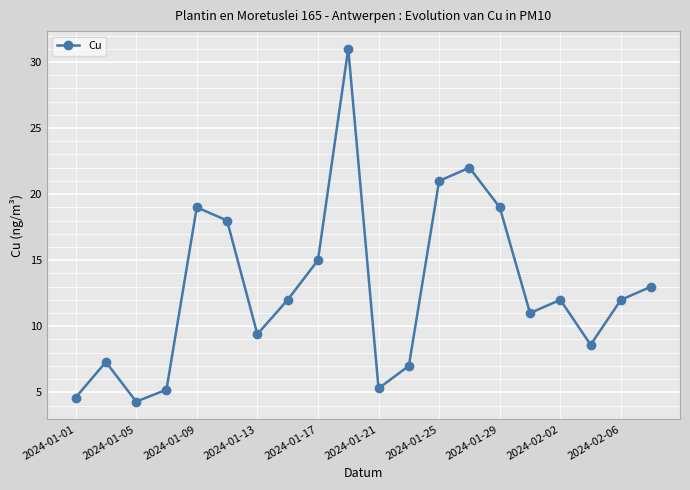

What is the difference between the maximum and second lowest values?

26.4